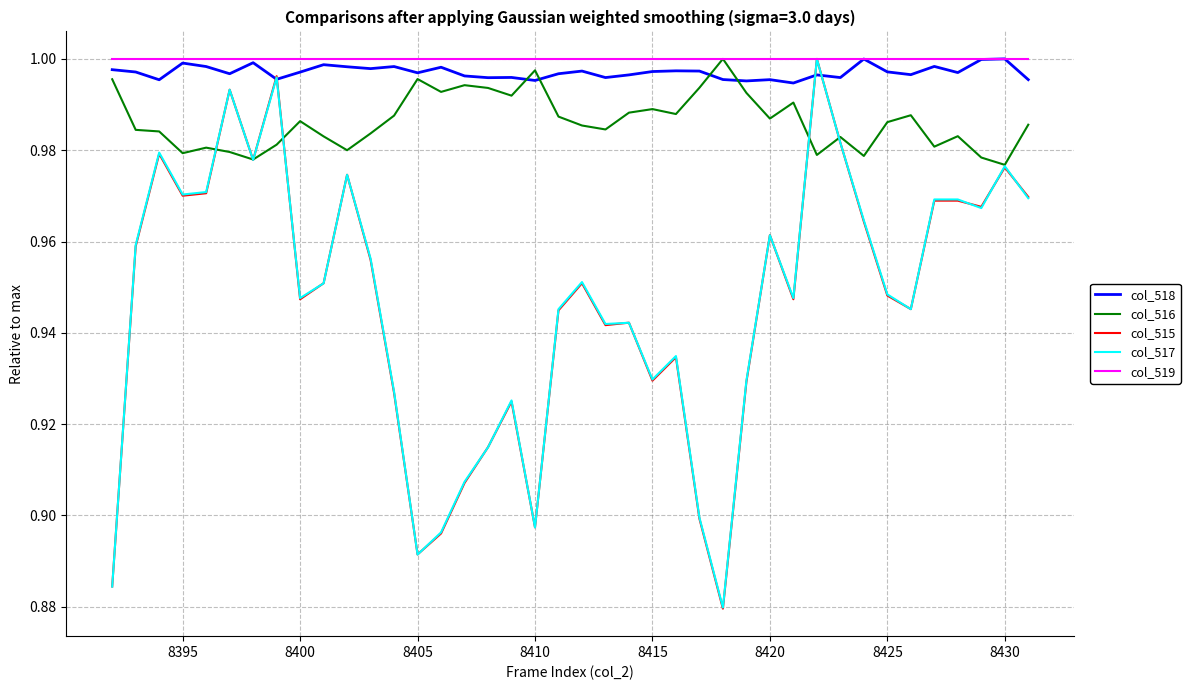

After their last crossing, which series has the higher values: col_518 or col_516?

col_518